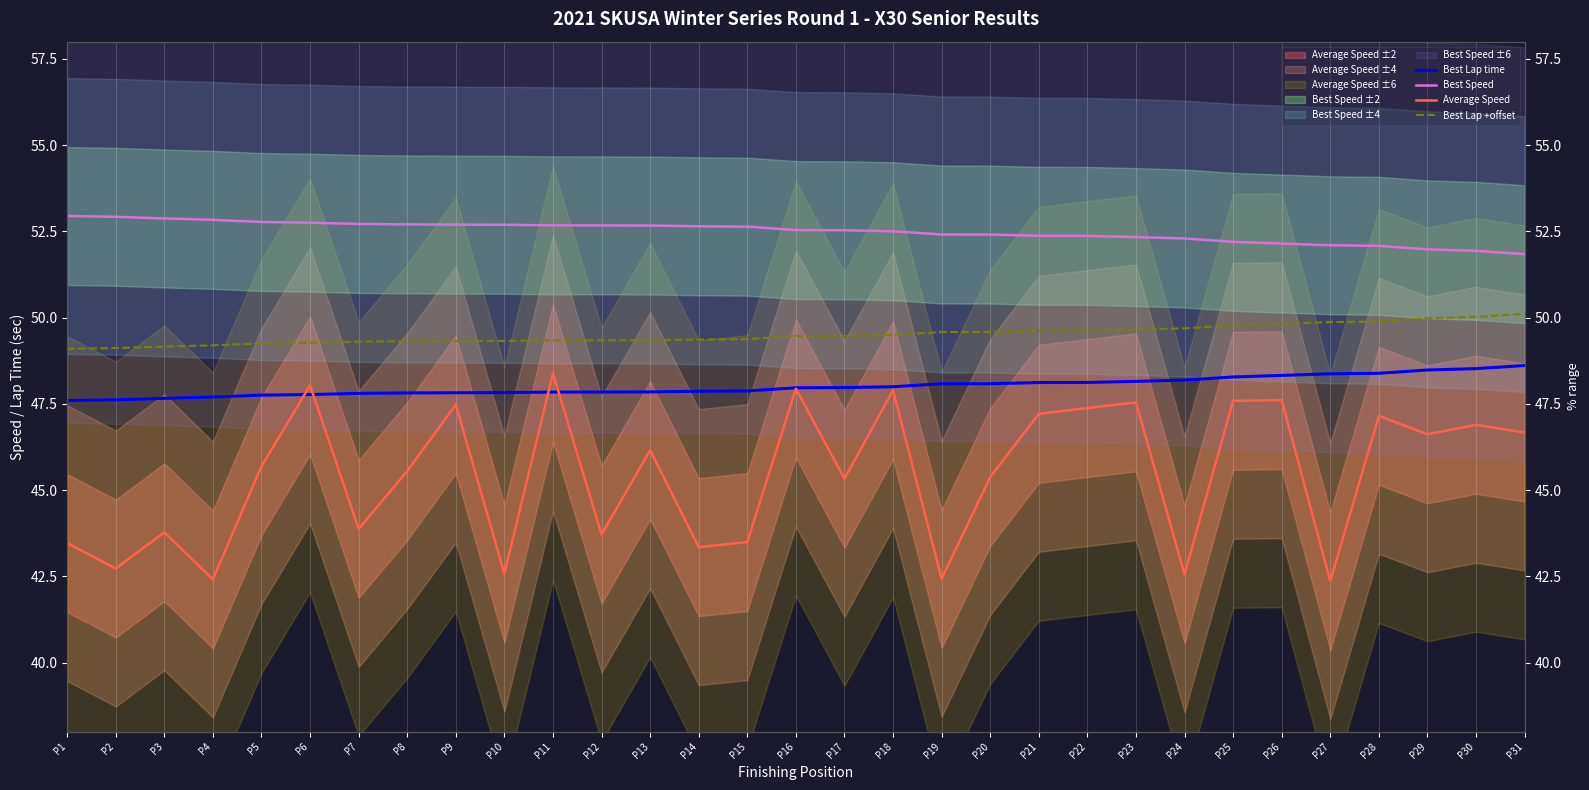

Reading left to right, transcribe all the data shown in this chart.

Best Lap time: P1=47.6	P2=47.6	P3=47.7	P4=47.7	P5=47.8	P6=47.8	P7=47.8	P8=47.8	P9=47.8	P10=47.8	P11=47.8	P12=47.8	P13=47.8	P14=47.9	P15=47.9	P16=48.0	P17=48.0	P18=48.0	P19=48.1	P20=48.1	P21=48.1	P22=48.1	P23=48.2	P24=48.2	P25=48.3	P26=48.3	P27=48.4	P28=48.4	P29=48.5	P30=48.5	P31=48.6
Best Speed: P1=52.9	P2=52.9	P3=52.9	P4=52.8	P5=52.8	P6=52.8	P7=52.7	P8=52.7	P9=52.7	P10=52.7	P11=52.7	P12=52.7	P13=52.7	P14=52.6	P15=52.6	P16=52.5	P17=52.5	P18=52.5	P19=52.4	P20=52.4	P21=52.4	P22=52.4	P23=52.3	P24=52.3	P25=52.2	P26=52.1	P27=52.1	P28=52.1	P29=52.0	P30=51.9	P31=51.8
Average Speed: P1=43.5	P2=42.7	P3=43.8	P4=42.4	P5=45.7	P6=48.0	P7=43.9	P8=45.6	P9=47.5	P10=42.6	P11=48.4	P12=43.7	P13=46.2	P14=43.3	P15=43.5	P16=47.9	P17=45.3	P18=47.9	P19=42.4	P20=45.4	P21=47.2	P22=47.4	P23=47.5	P24=42.6	P25=47.6	P26=47.6	P27=42.4	P28=47.2	P29=46.6	P30=46.9	P31=46.7
Best Lap +offset: P1=49.1	P2=49.1	P3=49.2	P4=49.2	P5=49.3	P6=49.3	P7=49.3	P8=49.3	P9=49.3	P10=49.3	P11=49.3	P12=49.3	P13=49.3	P14=49.4	P15=49.4	P16=49.5	P17=49.5	P18=49.5	P19=49.6	P20=49.6	P21=49.6	P22=49.6	P23=49.7	P24=49.7	P25=49.8	P26=49.8	P27=49.9	P28=49.9	P29=50.0	P30=50.0	P31=50.1